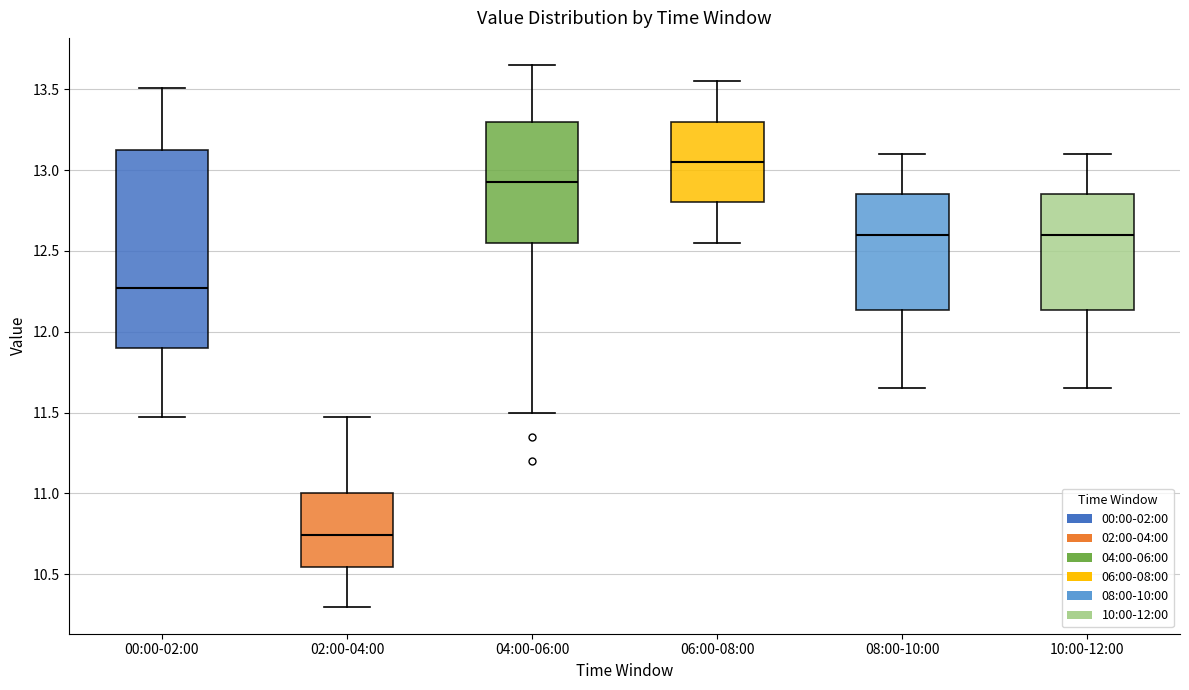

Which box's median line is the lowest?

02:00-04:00